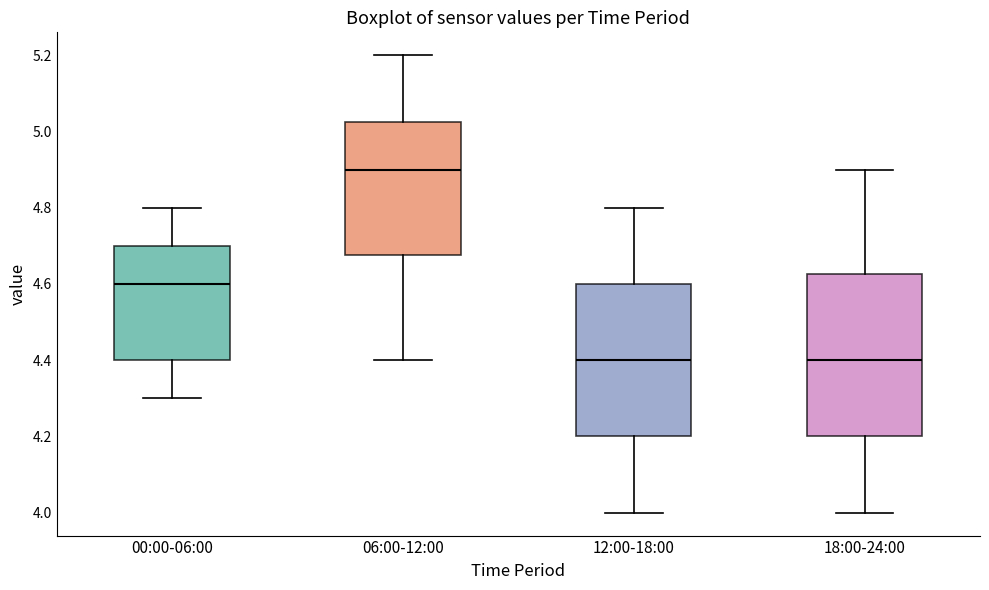

Reading left to right, read every box against the y-axis: the position of its median line, the range the box covers, and the ends of its whiskers. The values are not printed on the chart, so give them approximately, as read against the axis.

00:00-06:00: median 4.60, box 4.40 to 4.70, whiskers 4.30 to 4.80
06:00-12:00: median 4.90, box 4.68 to 5.02, whiskers 4.40 to 5.20
12:00-18:00: median 4.40, box 4.20 to 4.60, whiskers 4.00 to 4.80
18:00-24:00: median 4.40, box 4.20 to 4.62, whiskers 4.00 to 4.90